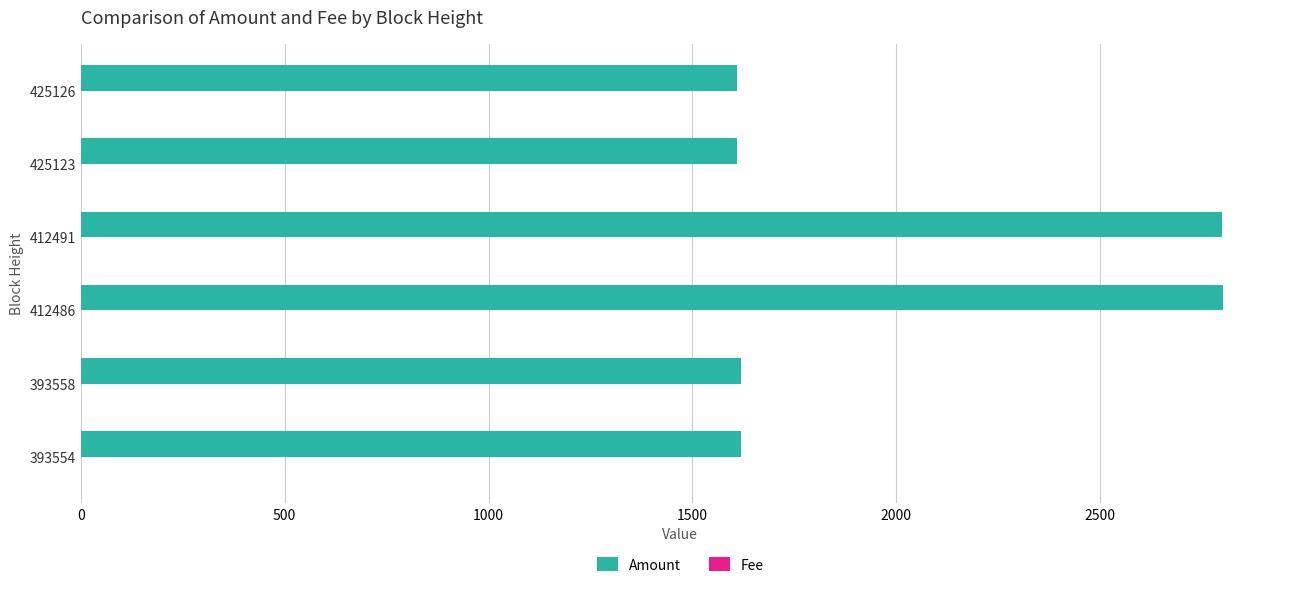

How many series are shown in this chart?

2